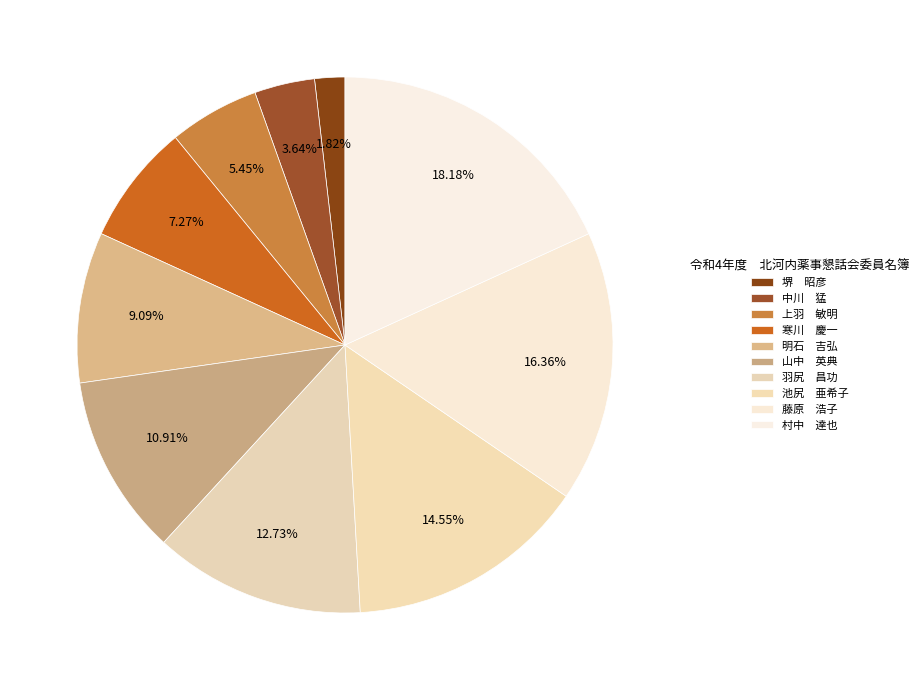

Is there any slice that represents more than half of the pie?

No